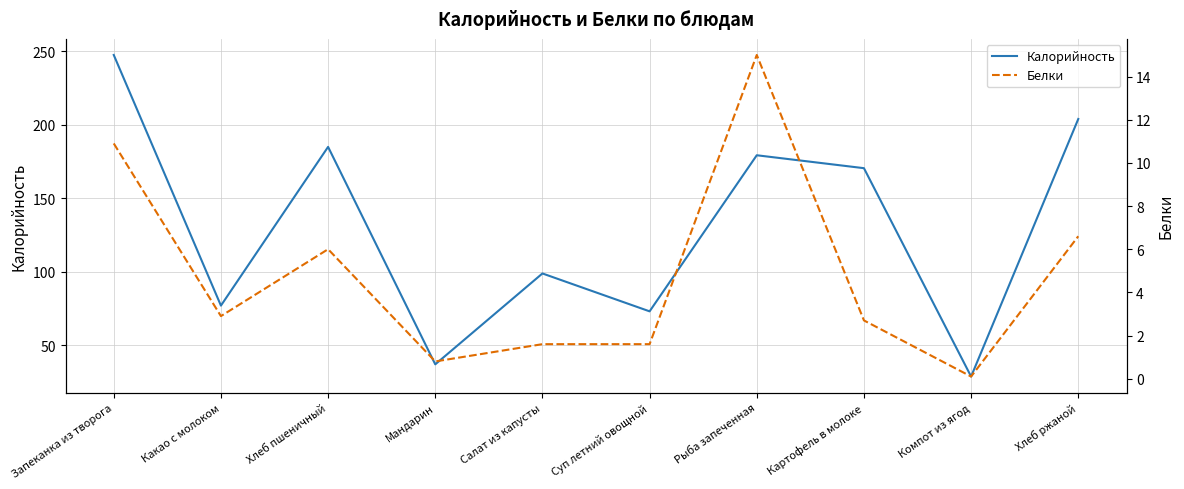

What is the highest value of the Калорийность series?

247.6